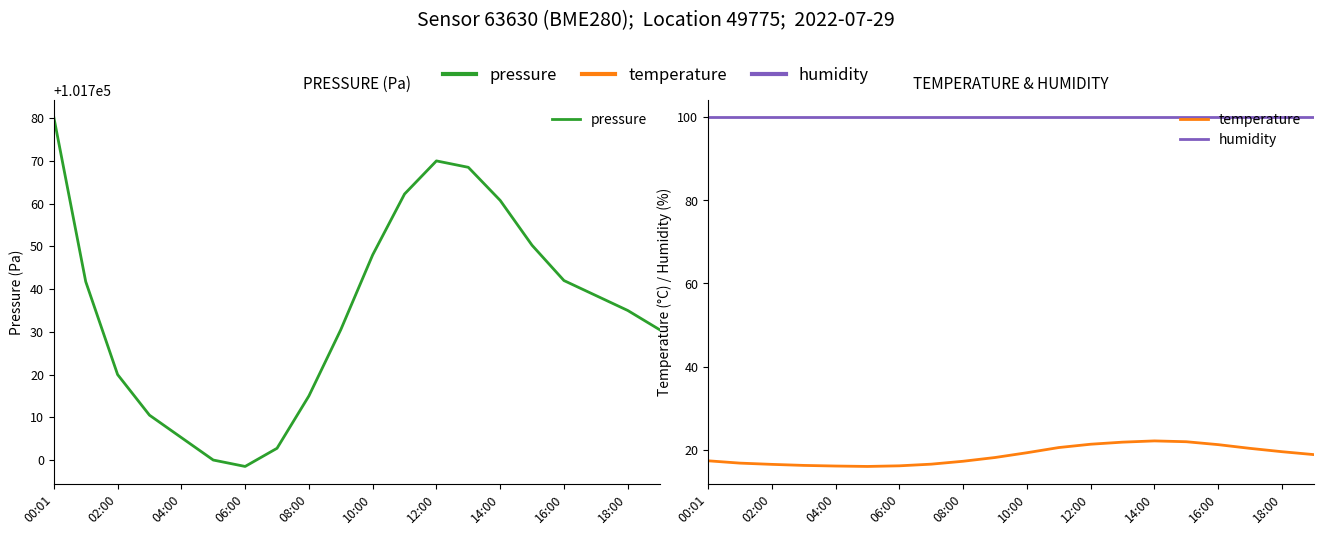

Rank the series by their maximum value, from highest to lowest.

pressure, humidity, temperature